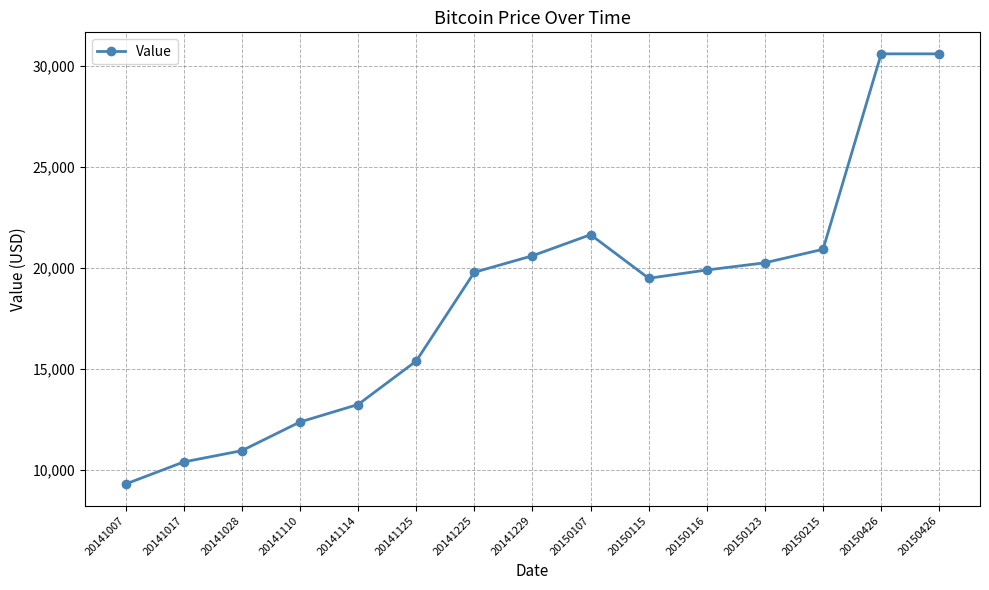

Does the chart have visible grid lines?

Yes